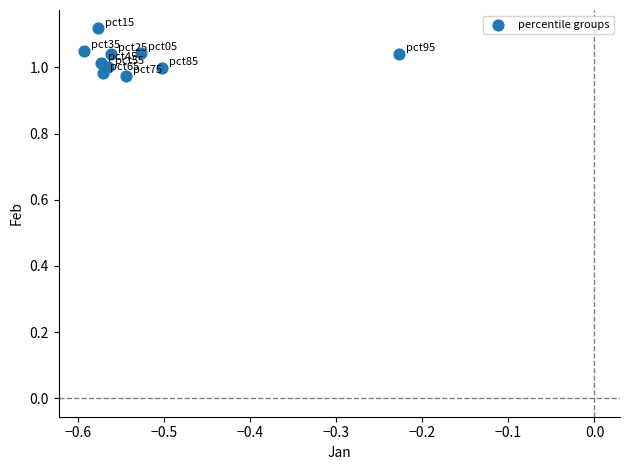

What is the average X value?

-0.5